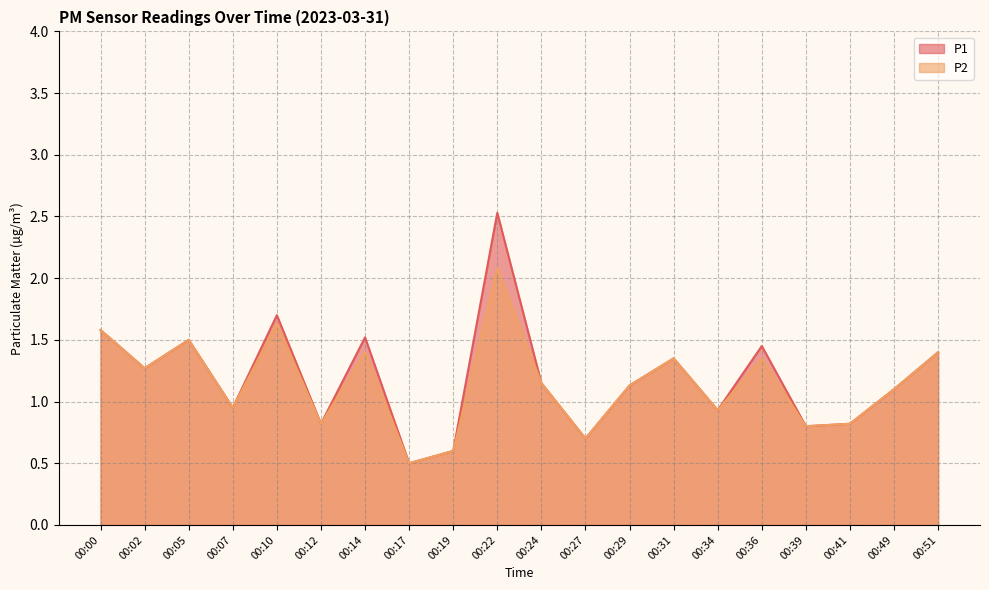

What is the value of the P1 point at the 17th from the left?

0.8